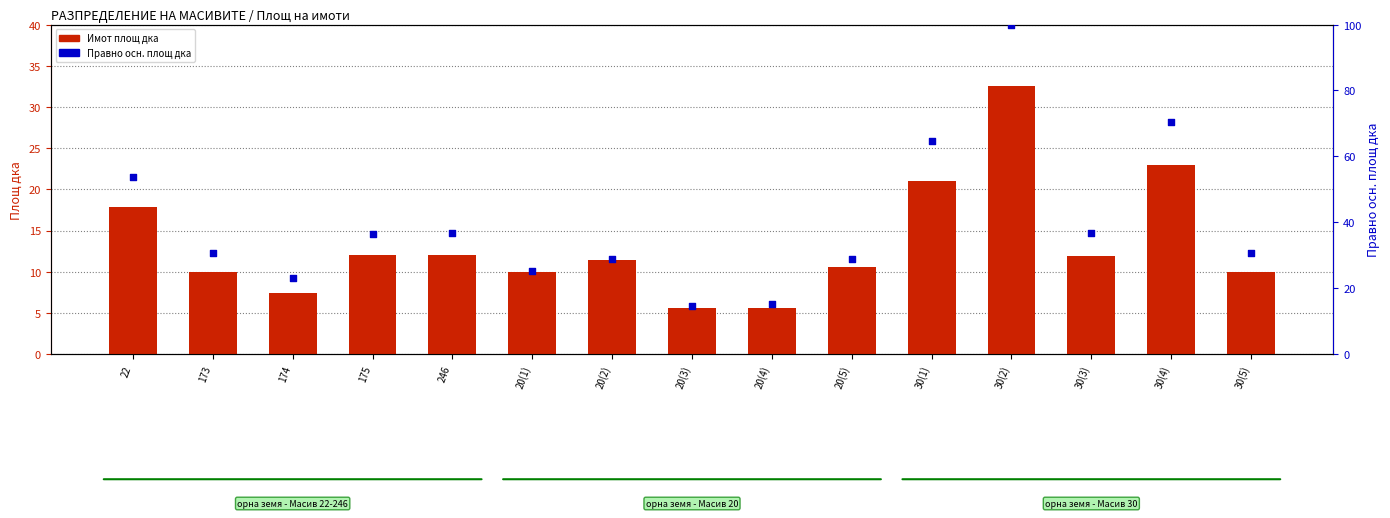

What are all the series names shown in the legend?

Имот площ дка, Правно осн. площ дка